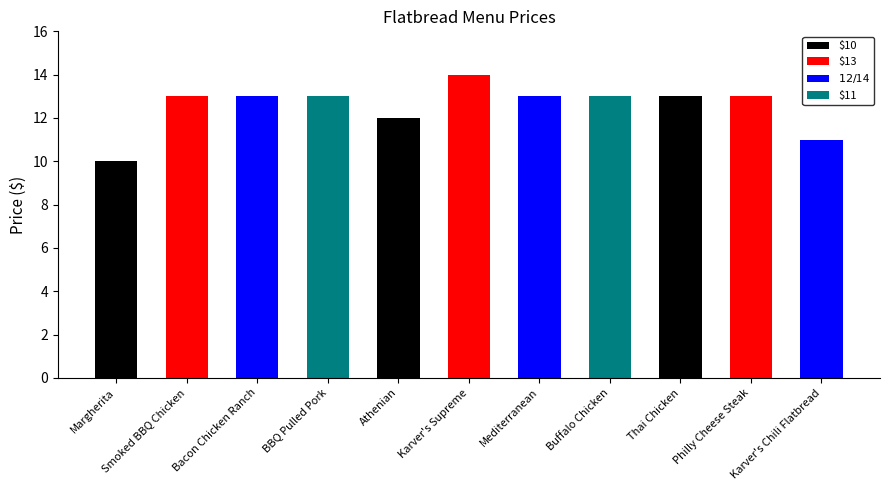

What is the average value?

13